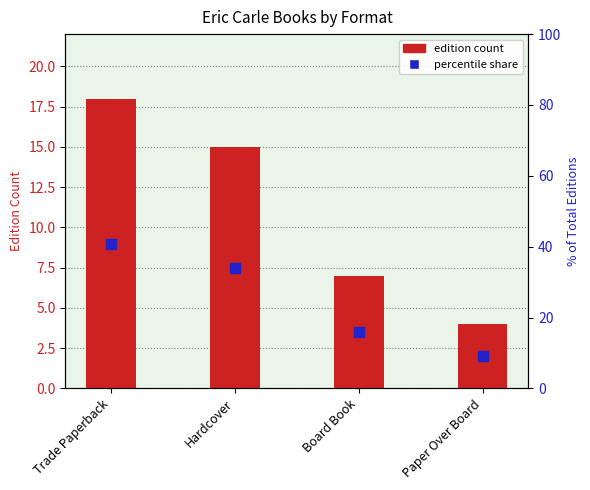

At which label is percentile share closest to 25?

Board Book